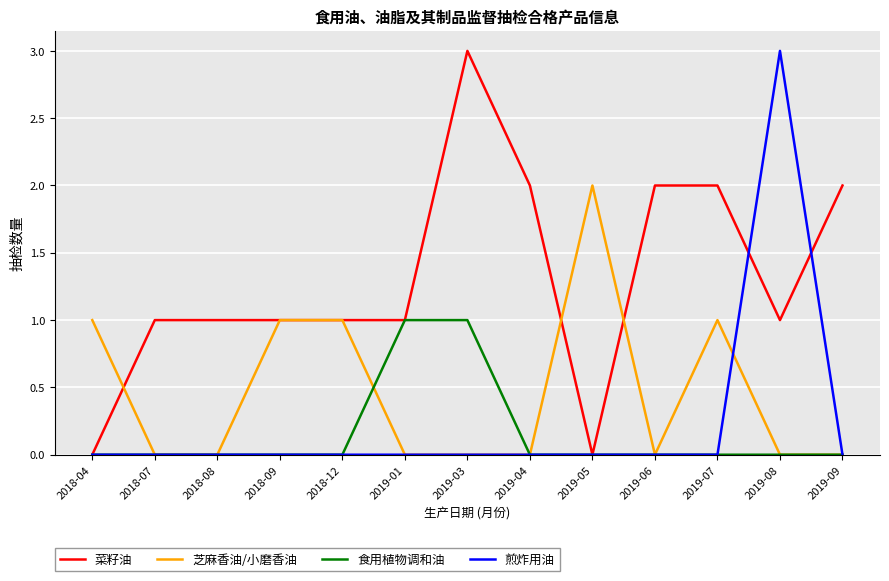

Is it true that 芝麻香油/小磨香油 equals 0 at 2019-03?

True